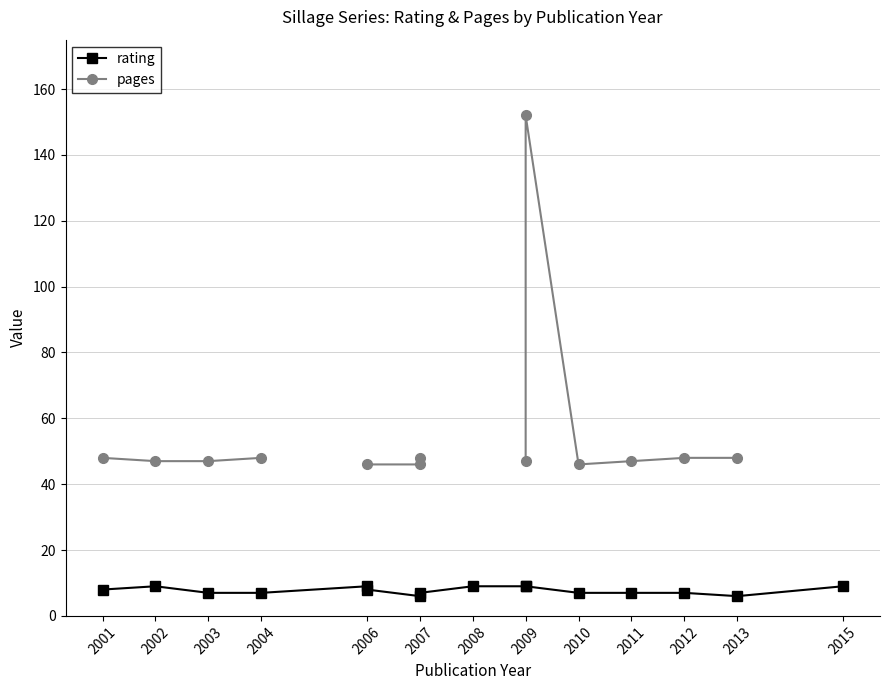

What is the maximum value for pages?

152.0